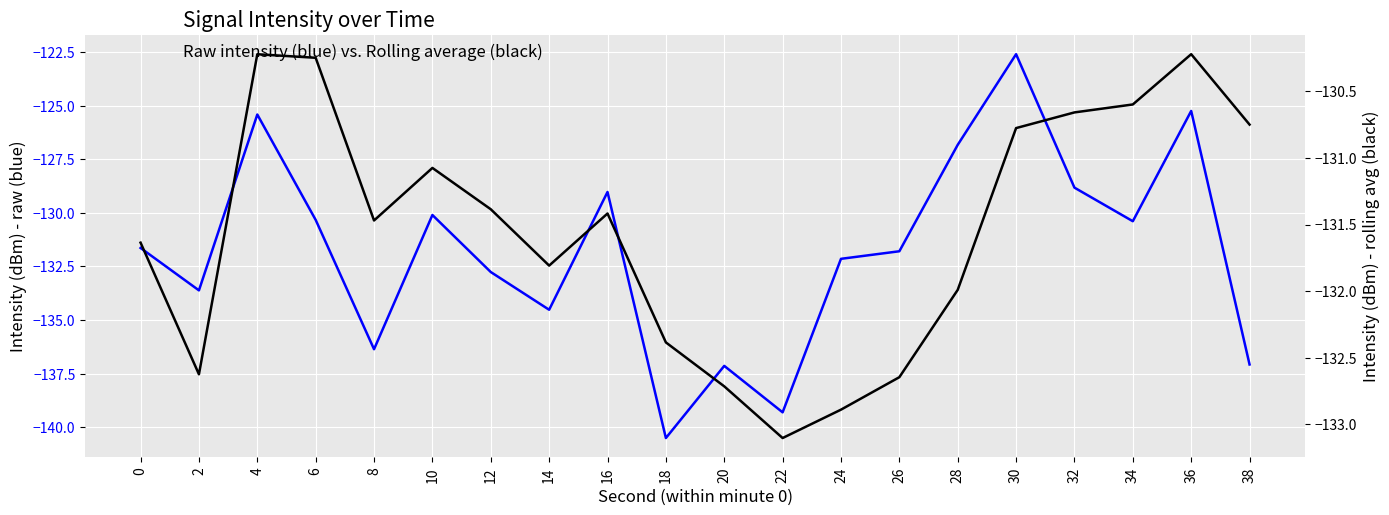

Which label corresponds to the largest value in the chart?

30